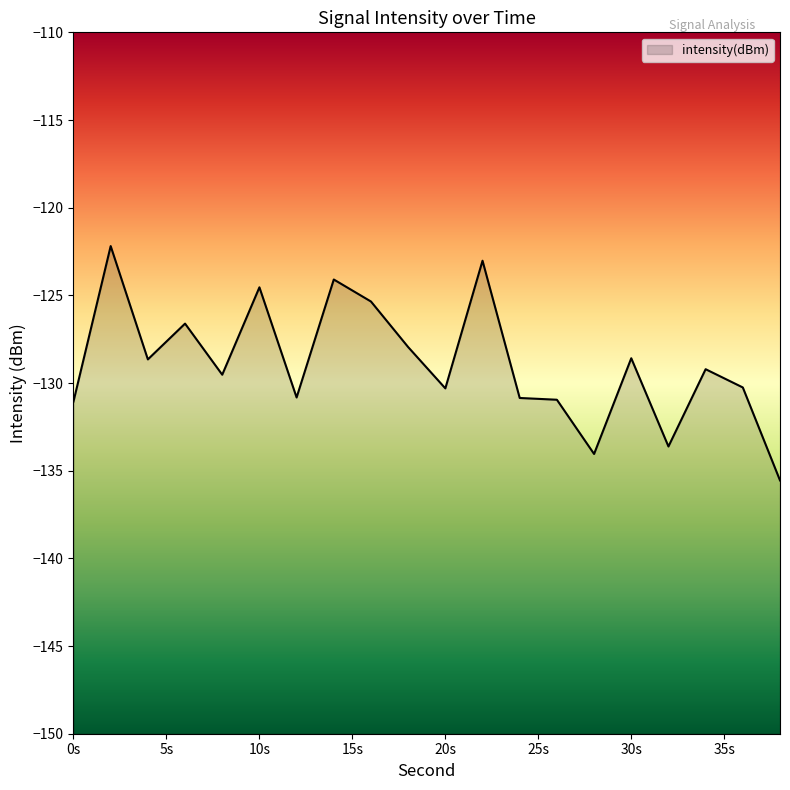

What is the smallest value displayed?

-135.6